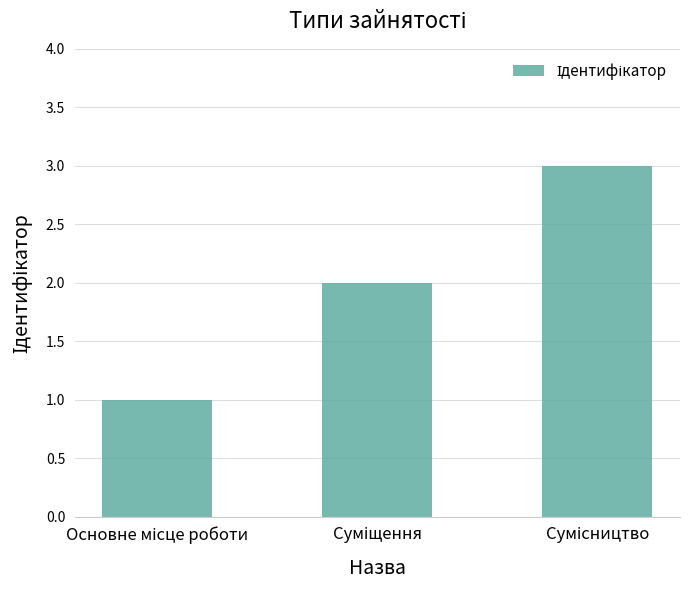

What is the sum of all values?

6